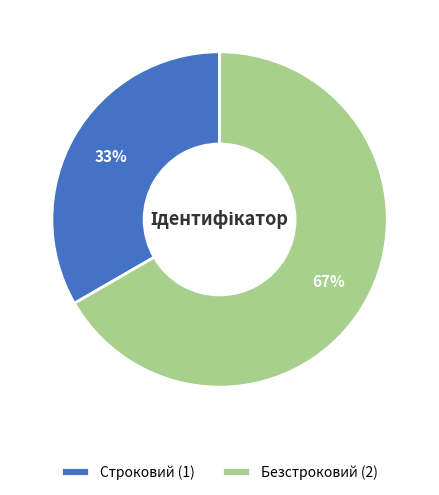

The Строковий slice represents 33% of the pie. True or false?

True